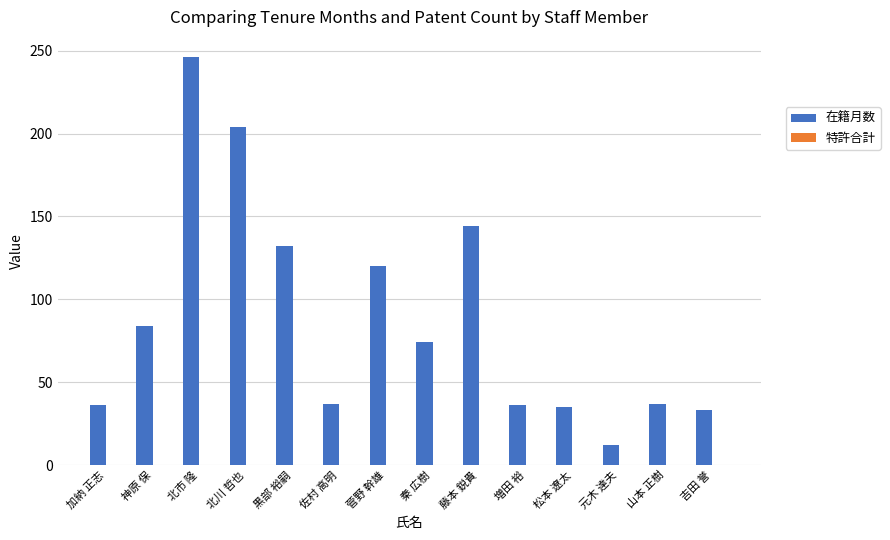

Read the value at 北川 哲也.

204